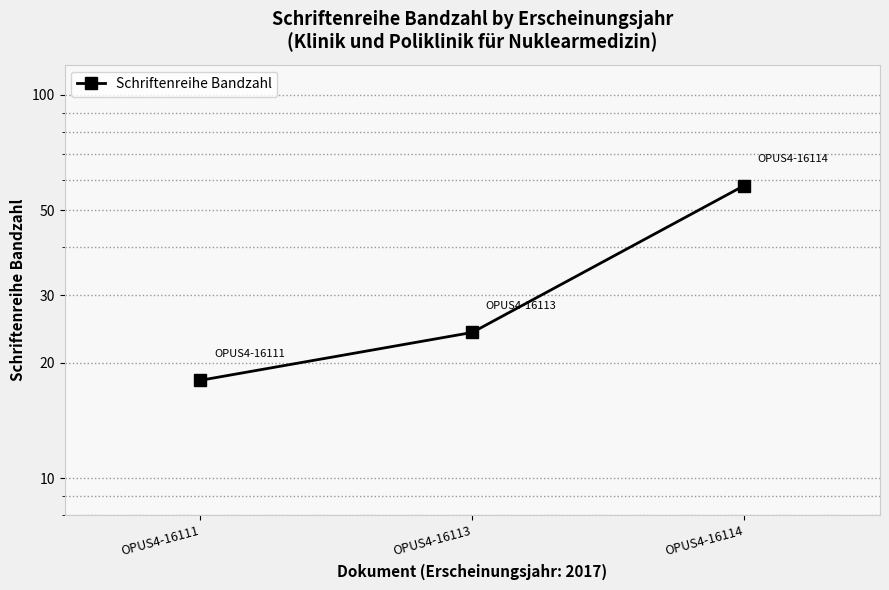

Reading left to right, what are all the values shown in this chart?

OPUS4-16111=18	OPUS4-16113=24	OPUS4-16114=58